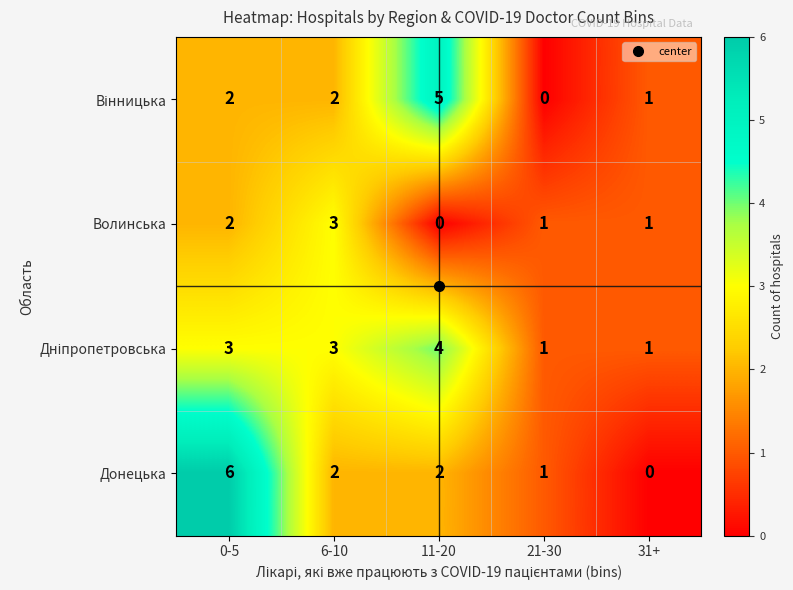

Which series has the largest range (max minus min)?

Донецька